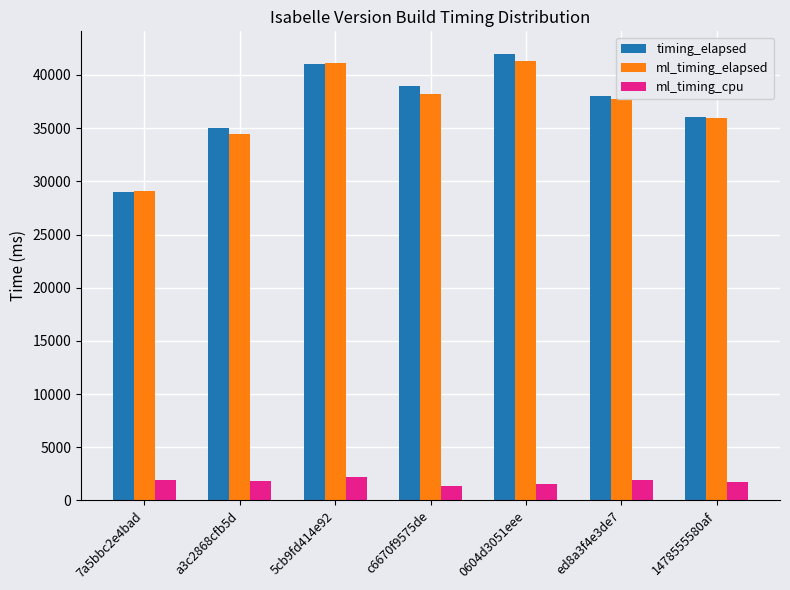

What is the approximate value of ml_timing_cpu at ed8a3f4e3de7?

1925